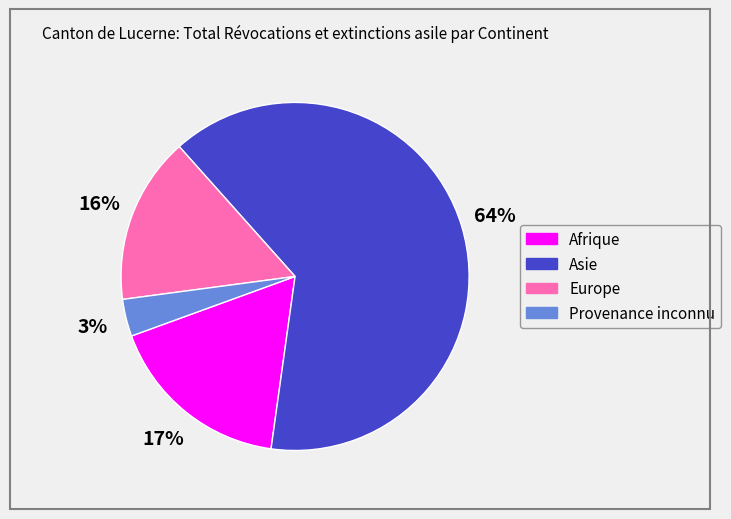

Which has a higher value, Asie or Provenance inconnu?

Asie